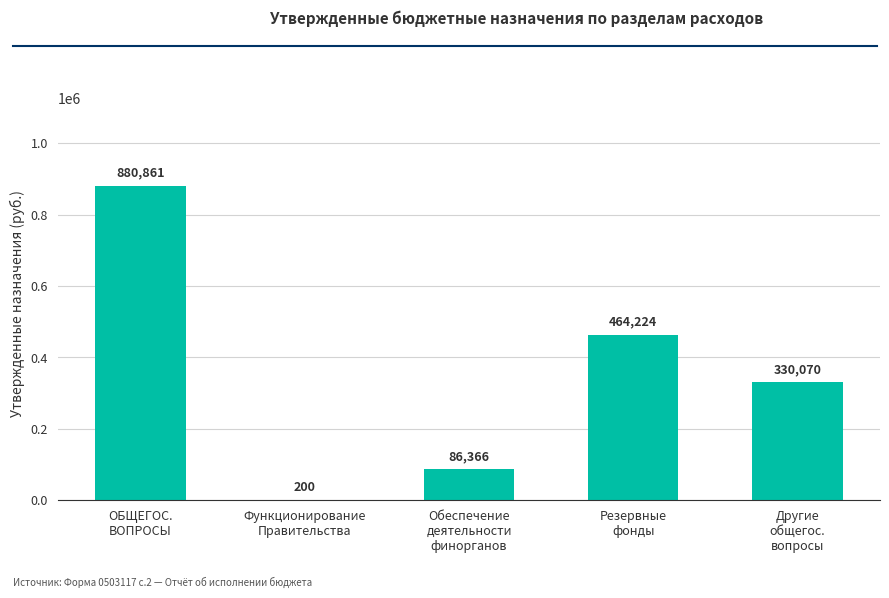

What is the average value?

352344.3